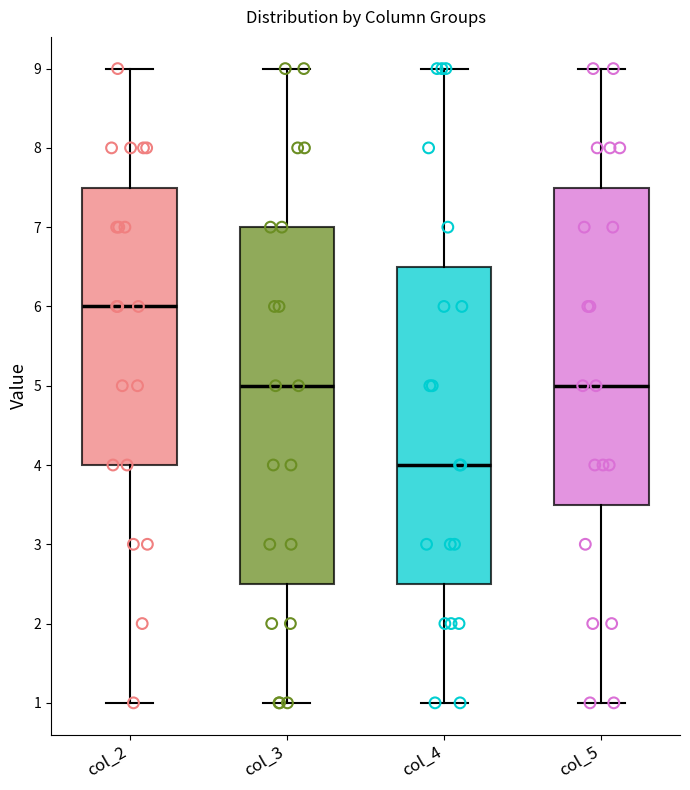

Reading left to right, transcribe this box plot: for each box, give where its median line is, the range the box spans, and where its two whiskers end, as read against the y-axis. The values are not printed on the chart, so give them approximately, as read against the axis.

col_2: median 6.0, box 4.0 to 7.5, whiskers 1.0 to 9.0
col_3: median 5.0, box 2.5 to 7.0, whiskers 1.0 to 9.0
col_4: median 4.0, box 2.5 to 6.5, whiskers 1.0 to 9.0
col_5: median 5.0, box 3.5 to 7.5, whiskers 1.0 to 9.0